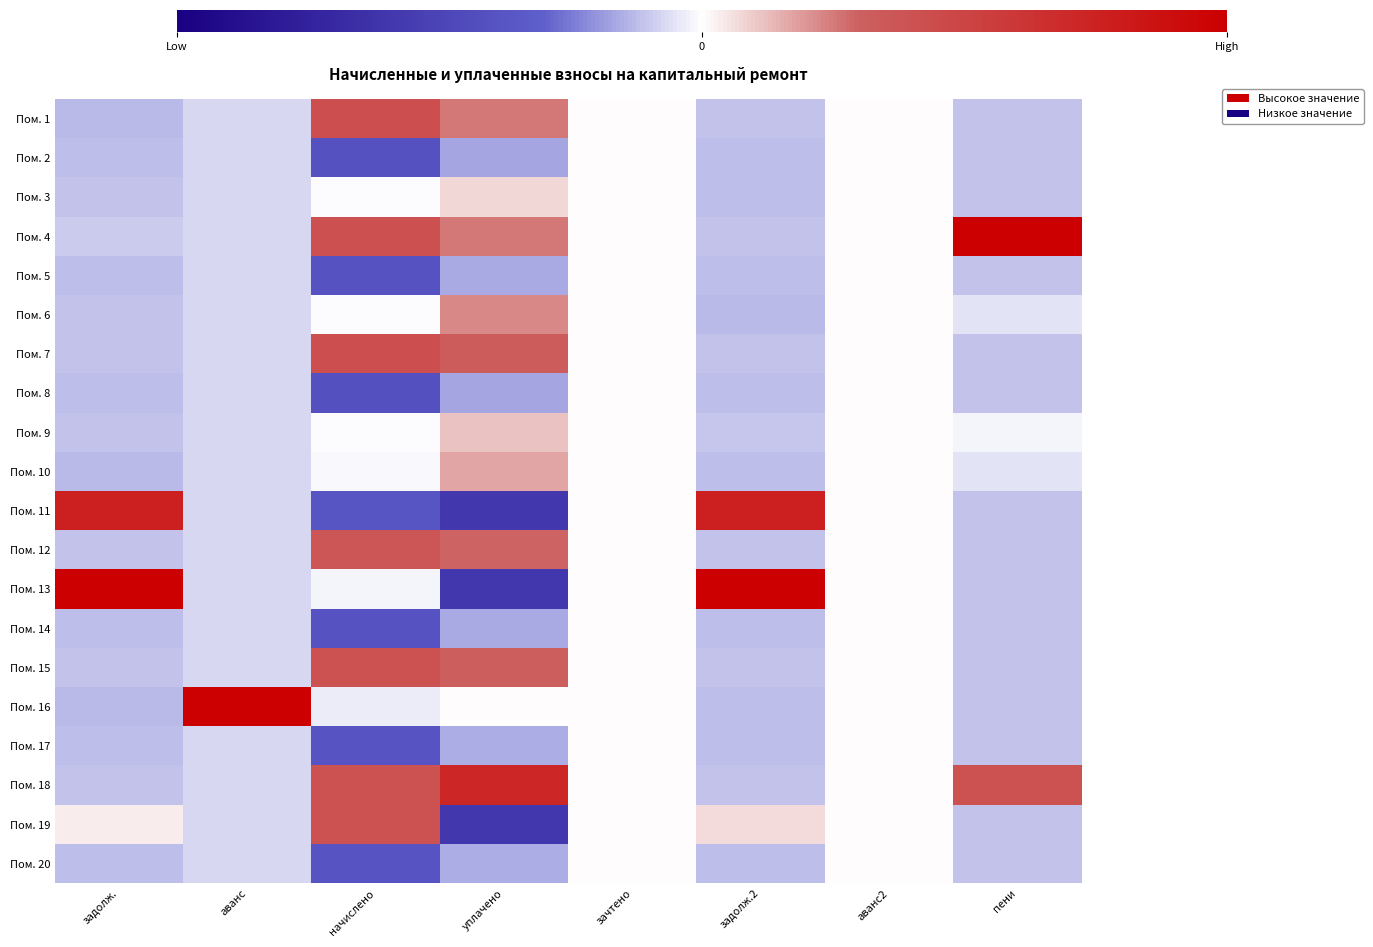

What is the maximum value shown in the chart?

3.0